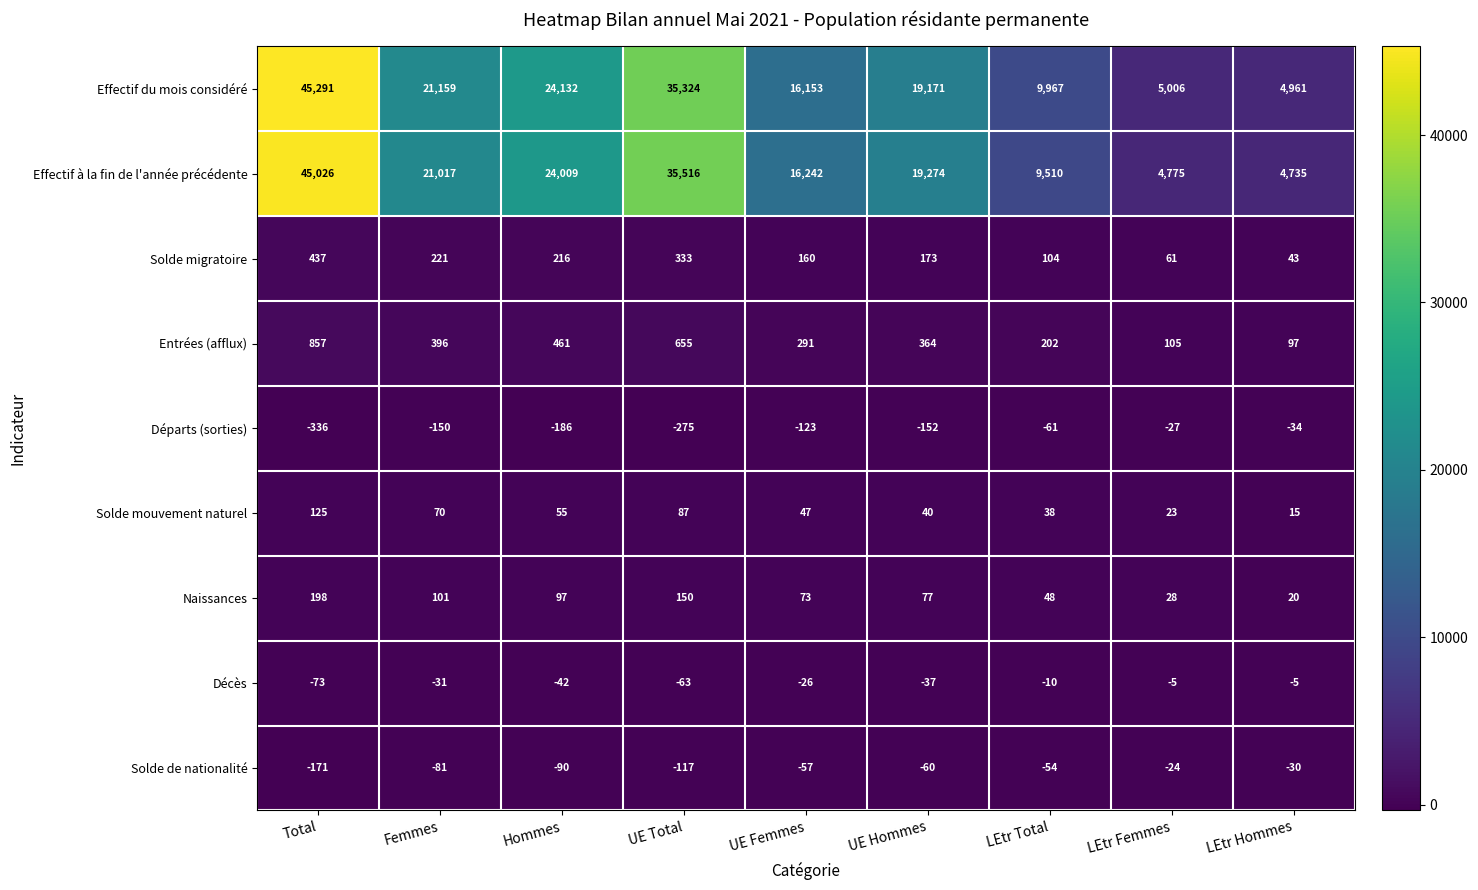

At which category is the sum across all series the highest?

Total